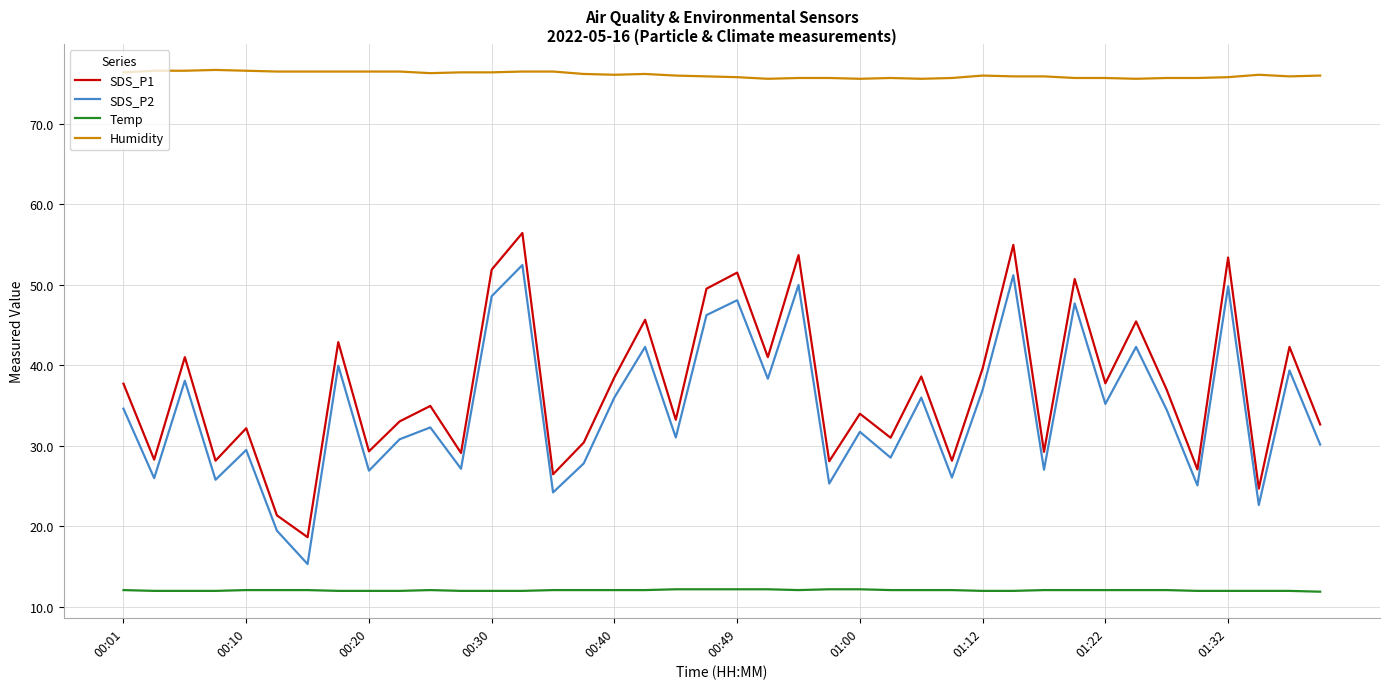

What is the highest value of the SDS_P2 series?

52.5